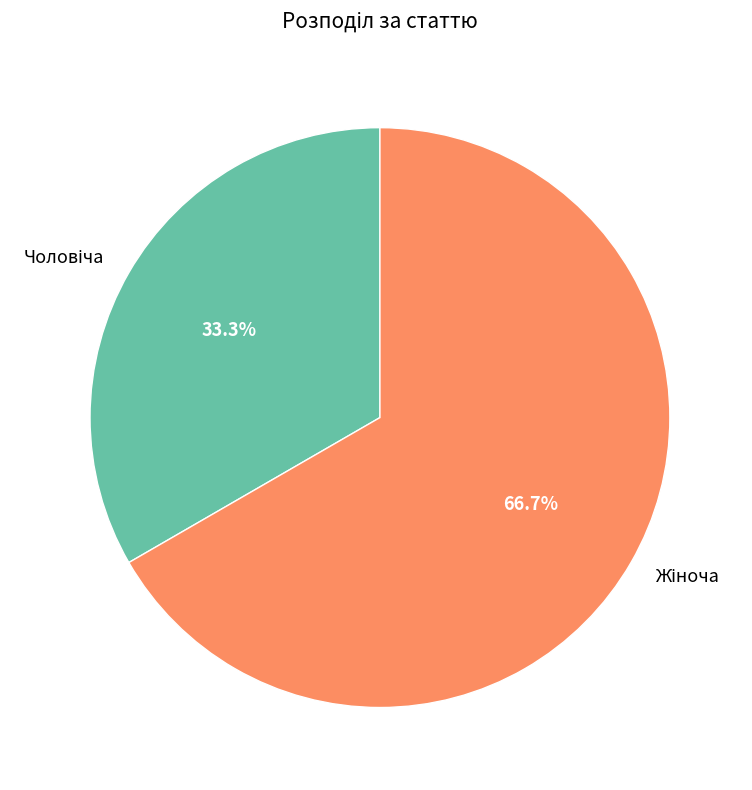

Does any single category account for the majority?

Yes